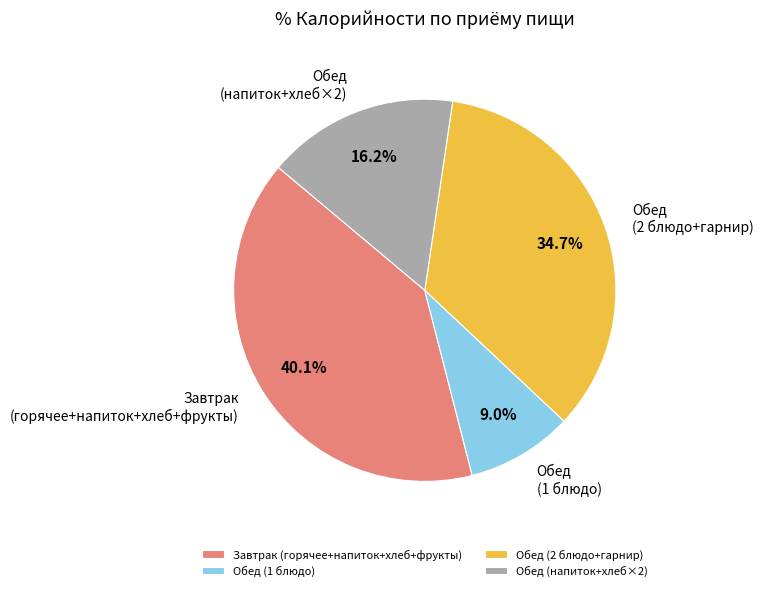

How many slices are in this pie chart?

4